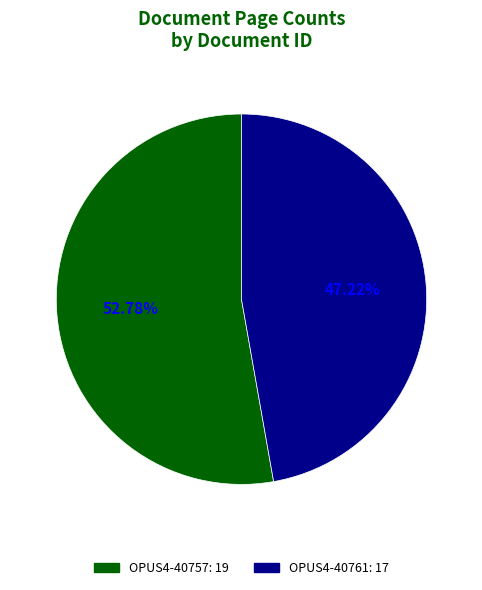

What is the total percentage of OPUS4-40761 and OPUS4-40757?

100.0%